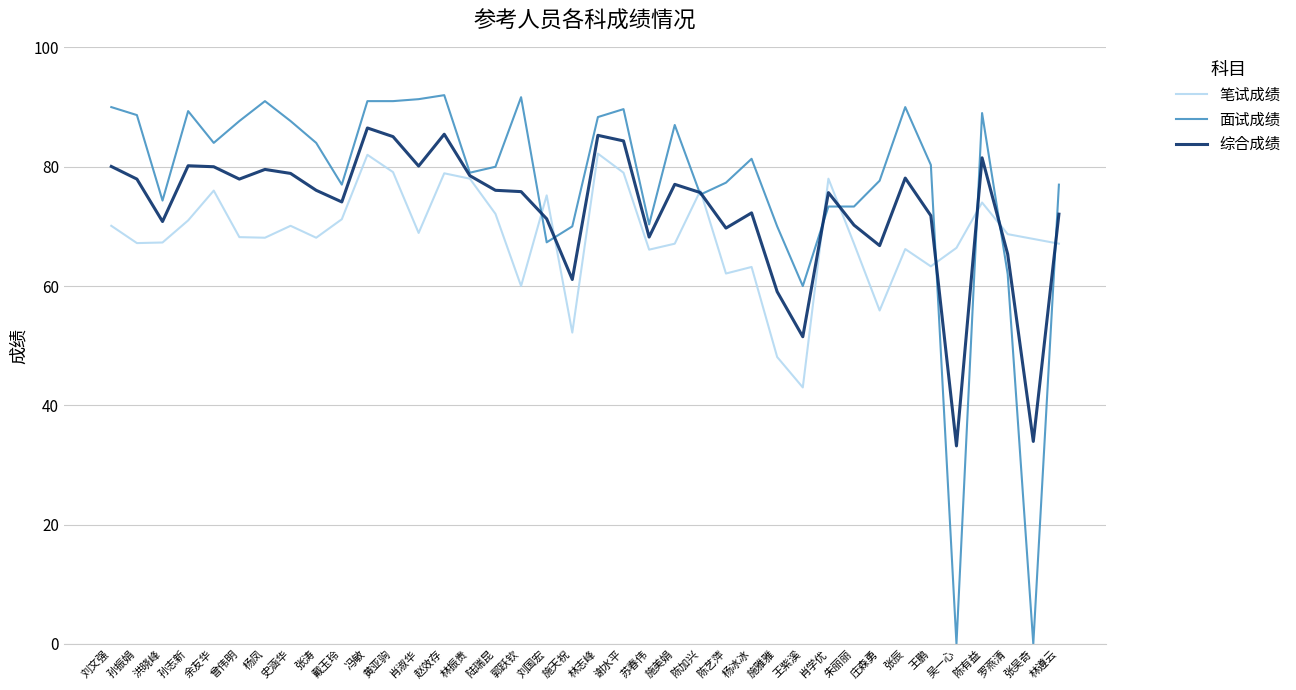

Which series changed the most between 郭跃钦 and 朱丽丽?

面试成绩